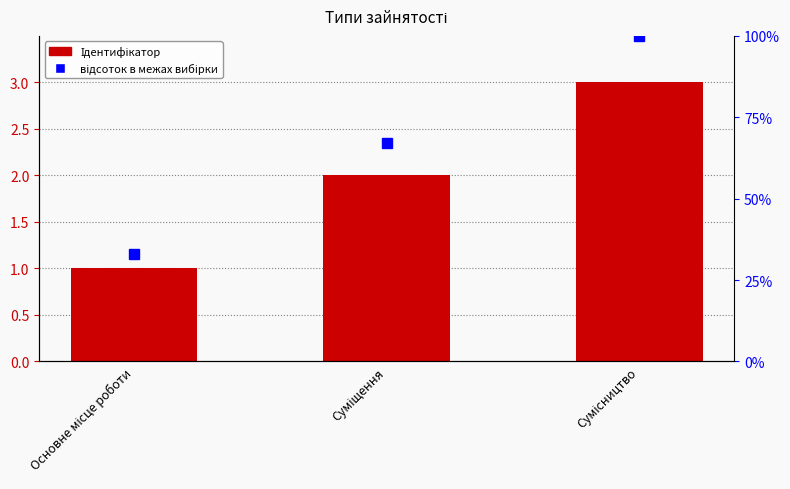

List the labels in order of value, smallest first.

Основне місце роботи, Суміщення, Сумісництво